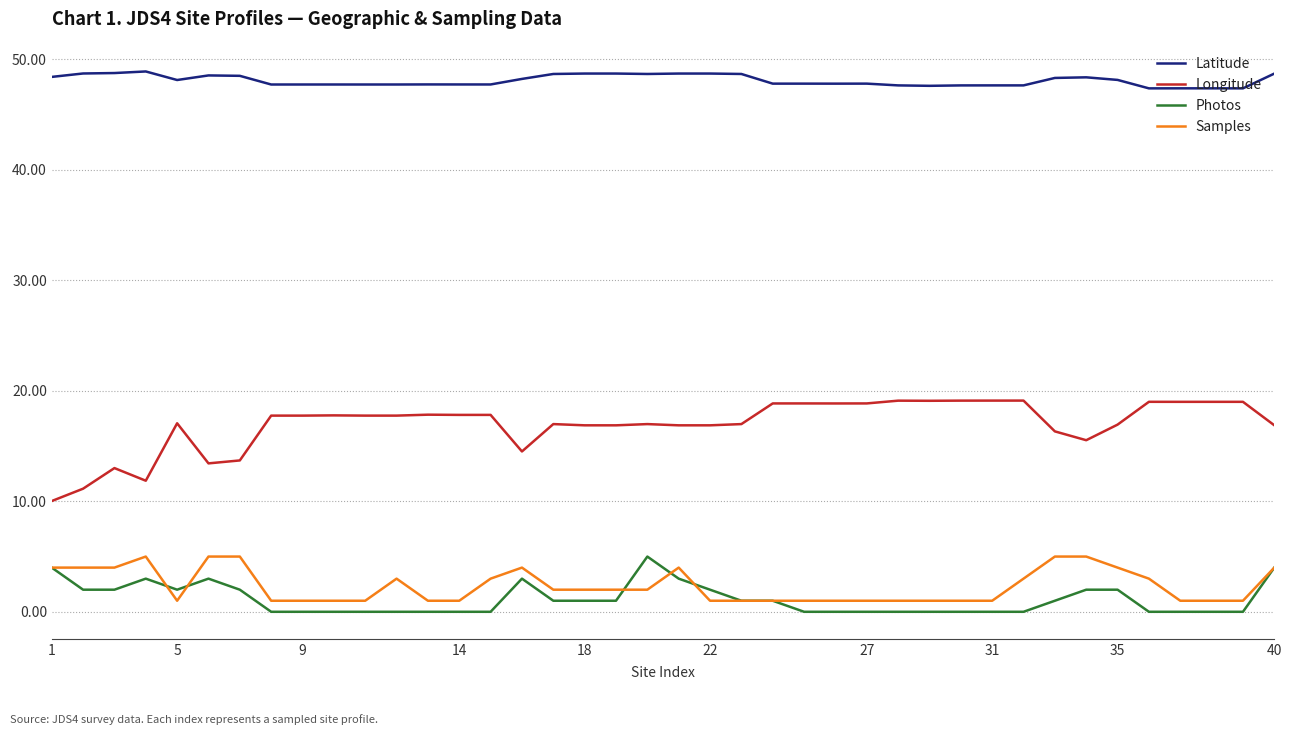

True or false: Samples and Latitude cross at least once.

False